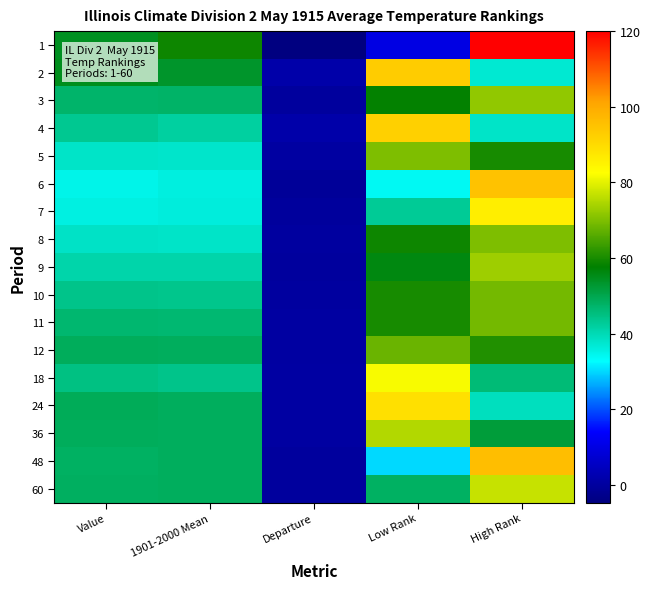

At which category is the sum across all series the highest?

High Rank